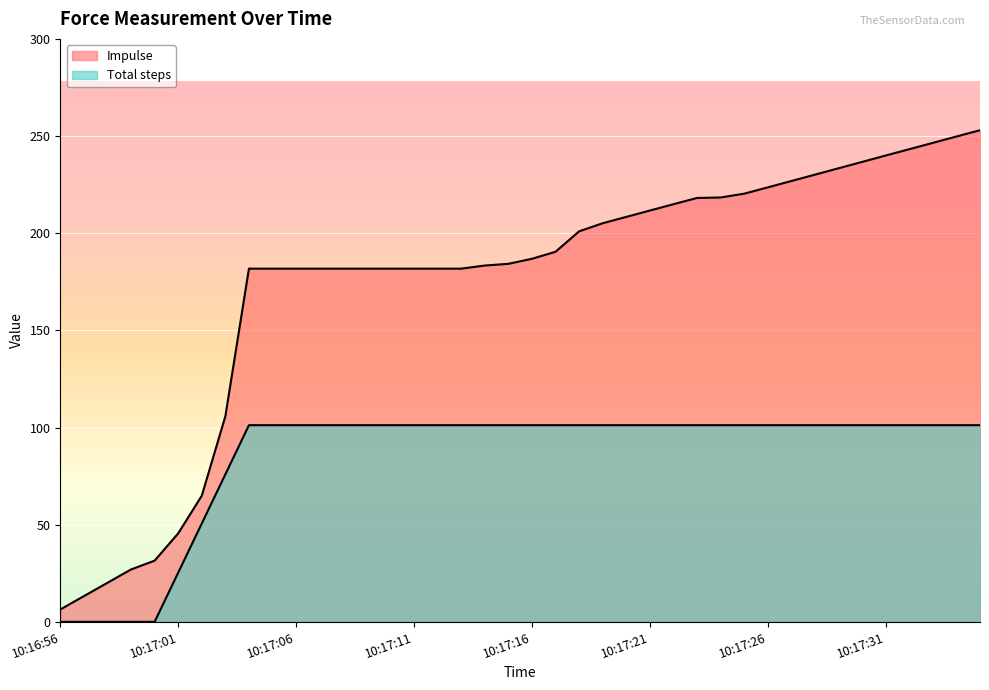

How many data points does each series have?

40